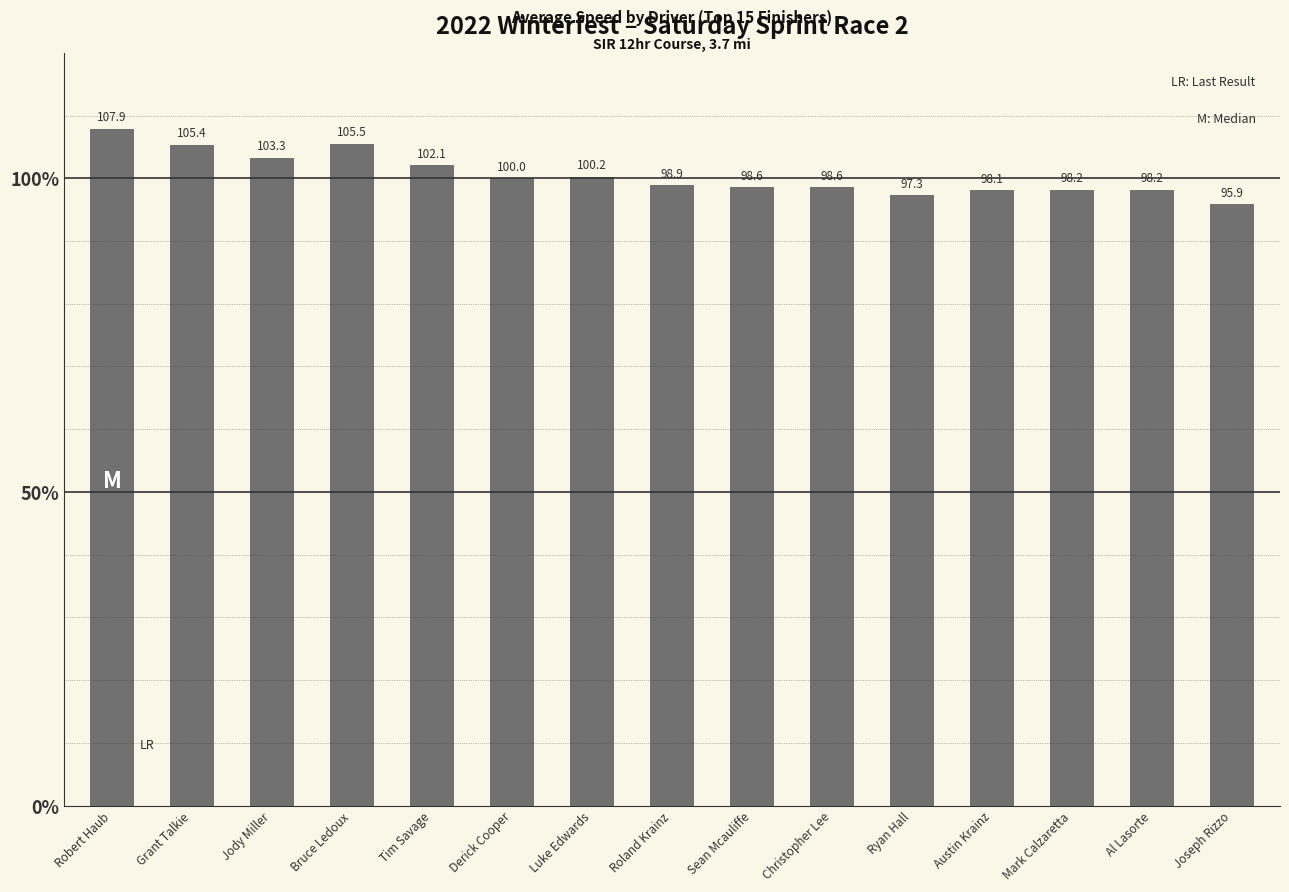

How many bars are there in total?

15